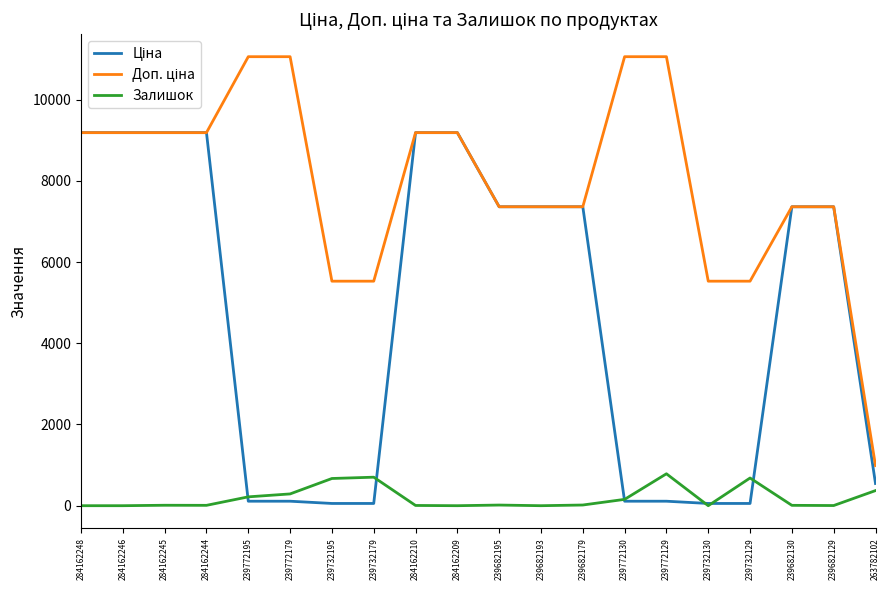

What is the total value across all series at 284162209?

18370.3